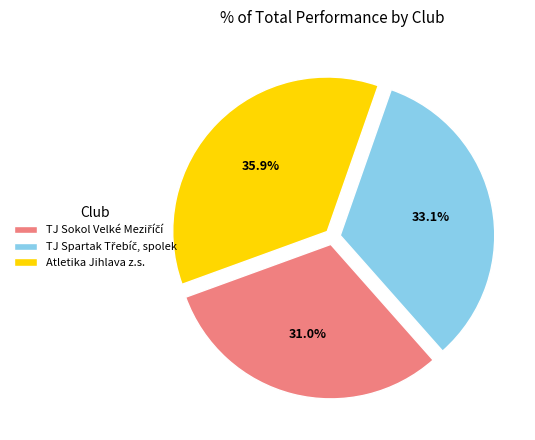

Is there any slice that represents more than half of the pie?

No